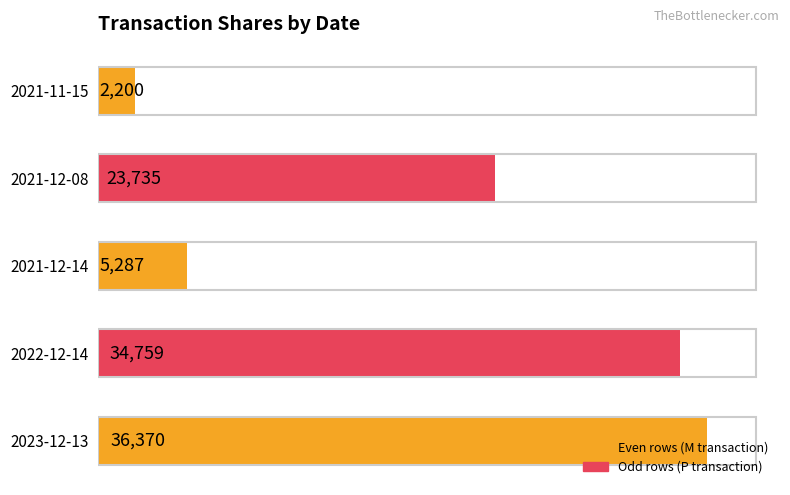

How many distinct data groups are displayed?

1